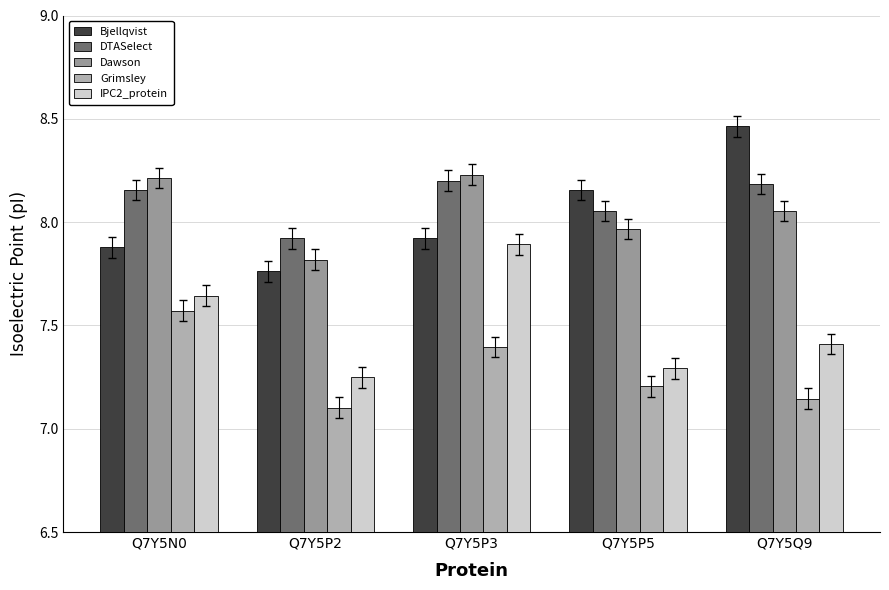

What is the maximum value shown in the chart?

8.5